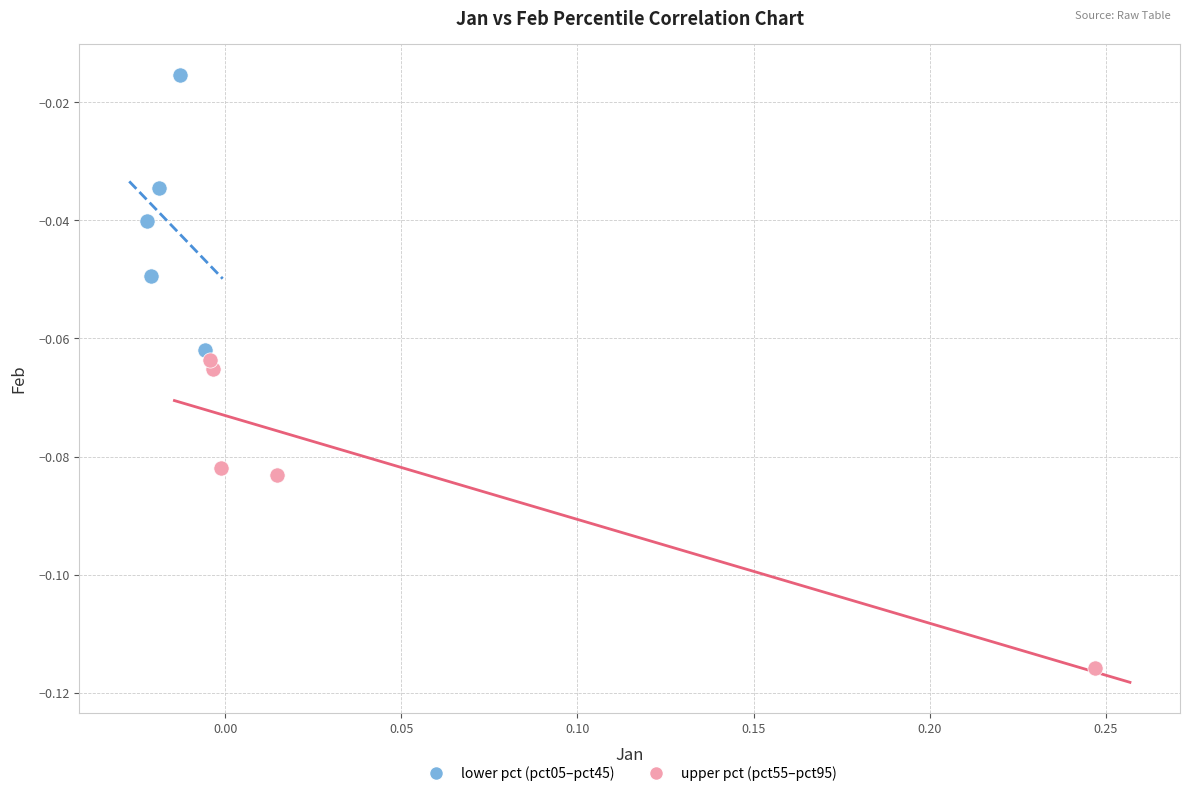

What are all the series names shown in the legend?

lower pct (pct05–pct45), upper pct (pct55–pct95)